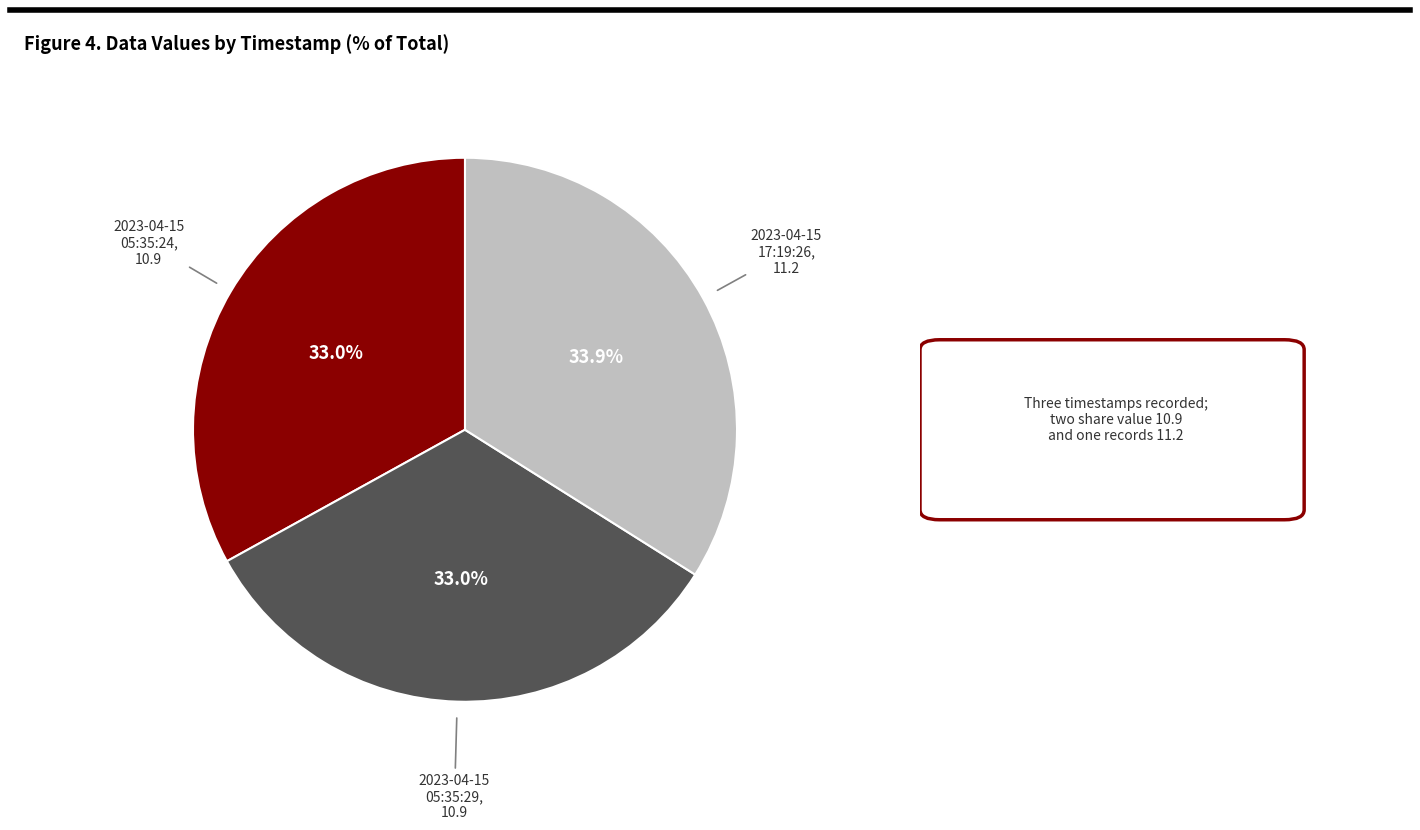

Does any single category account for the majority?

No